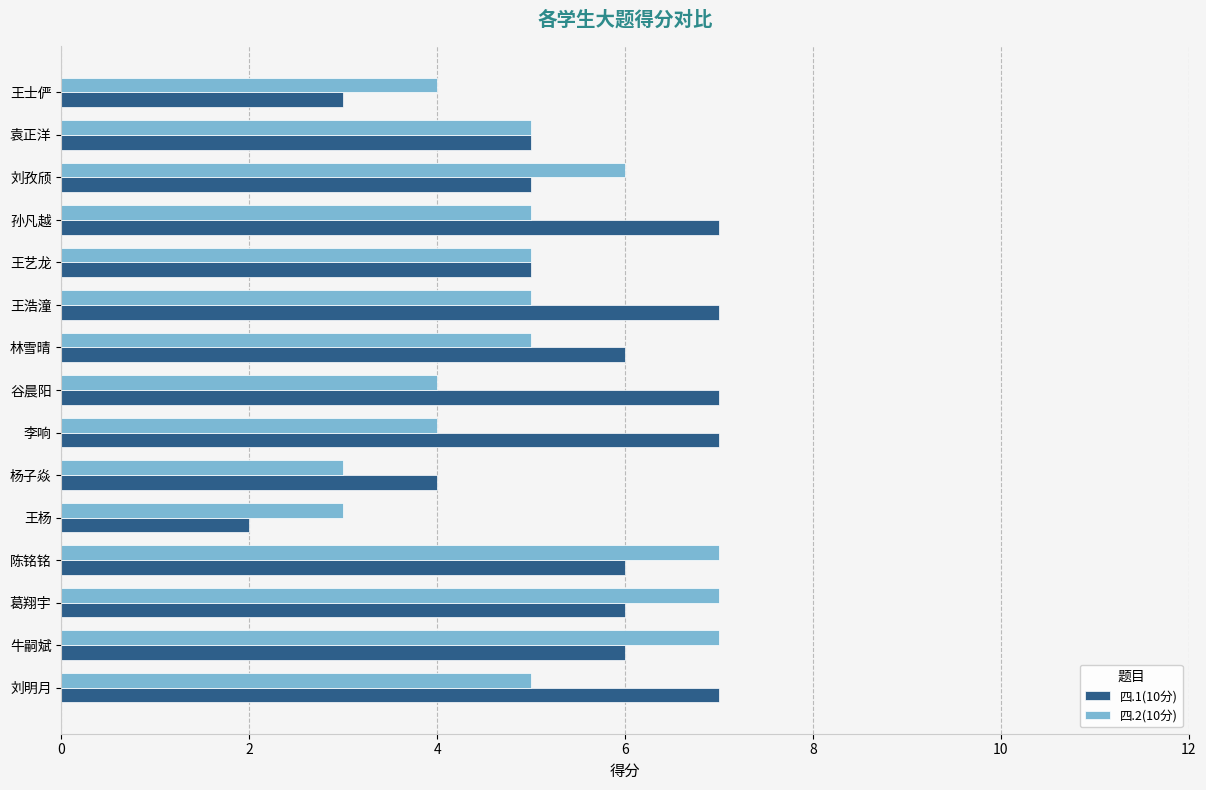

At 刘孜颀, list the series in order from smallest to largest.

四.1(10分), 四.2(10分)